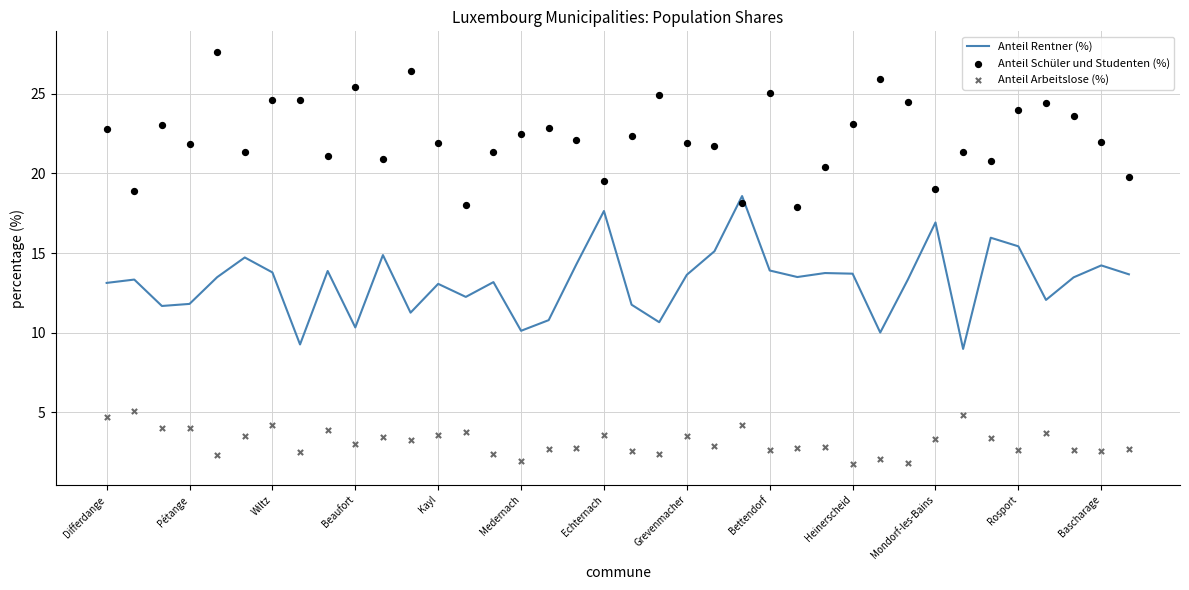

At how many categories does at least one series exceed 21?

28